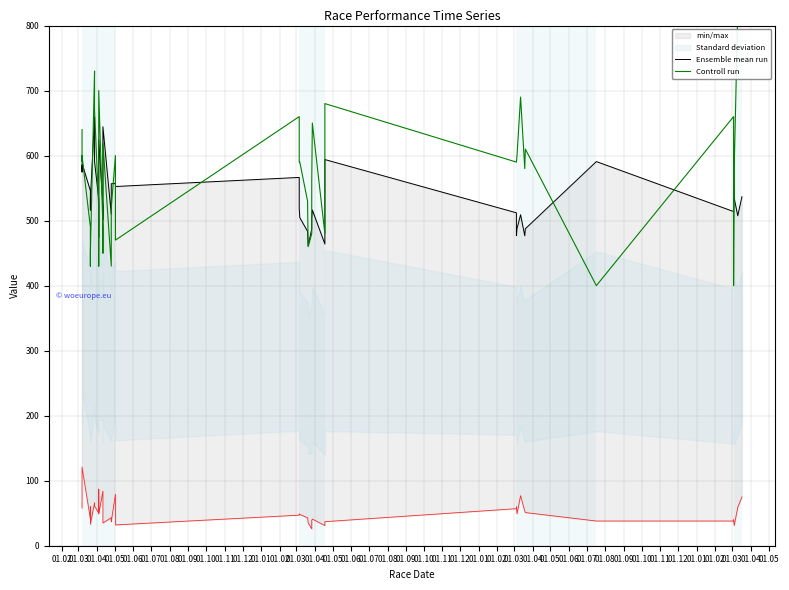

How many data points in Ensemble mean run are above 521?

20